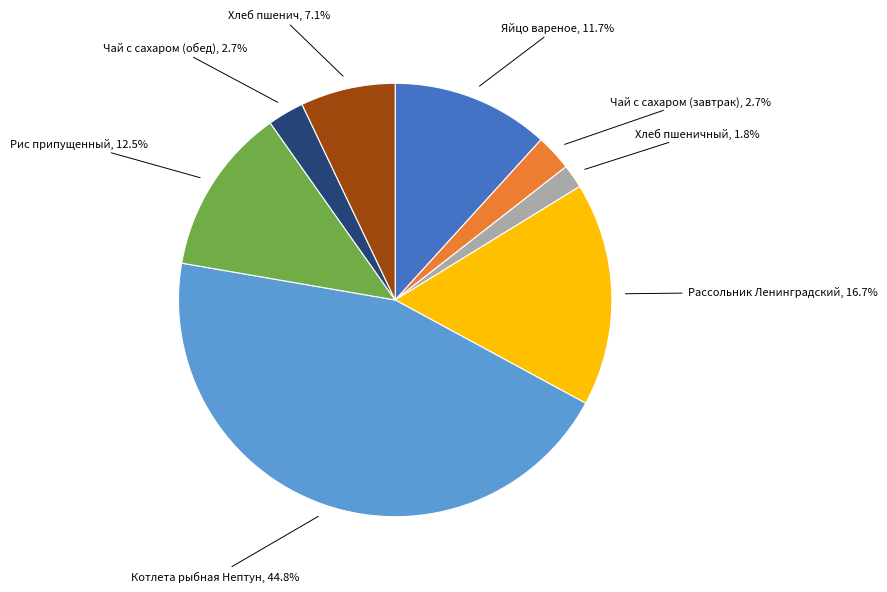

Is there any slice that represents more than half of the pie?

No